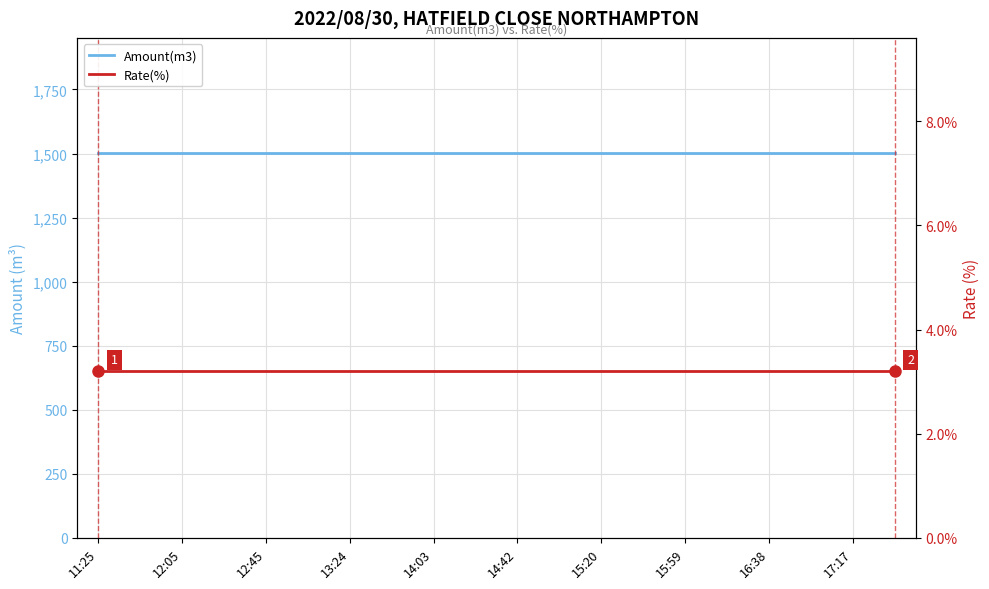

What is the spread (max minus min) of values at 17:17?

1497.8